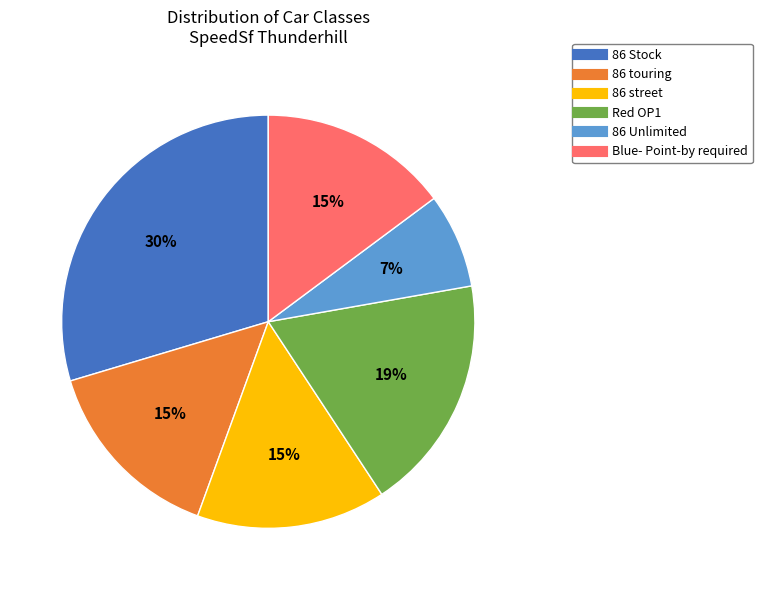

What is the smallest slice in the pie chart?

86 Unlimited